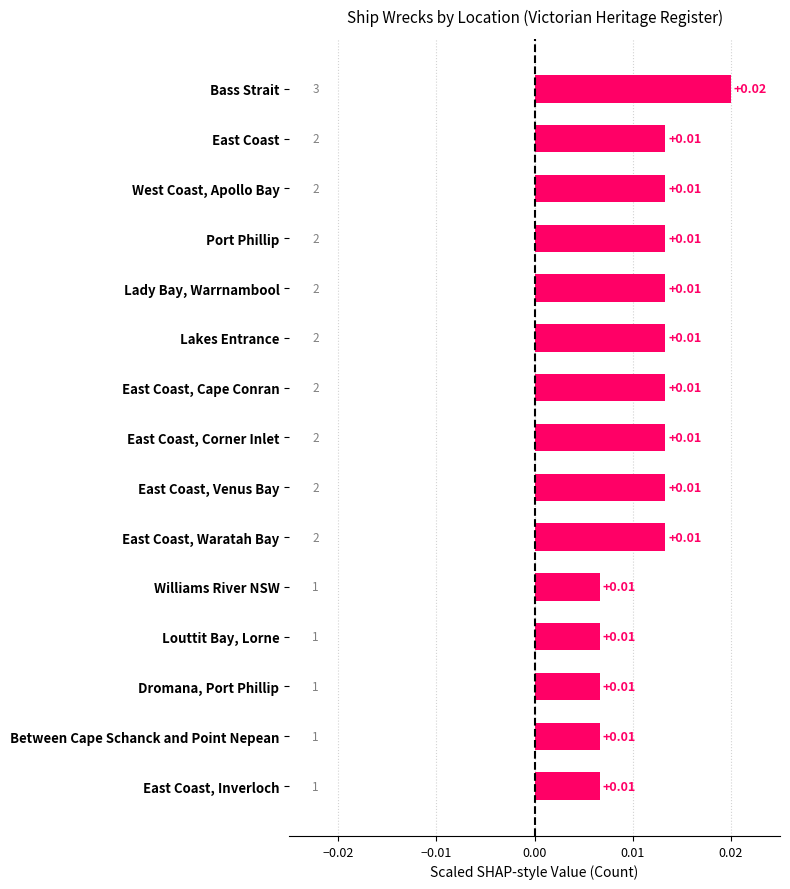

What is the label of the 3rd bar from the top?

West Coast, Apollo Bay